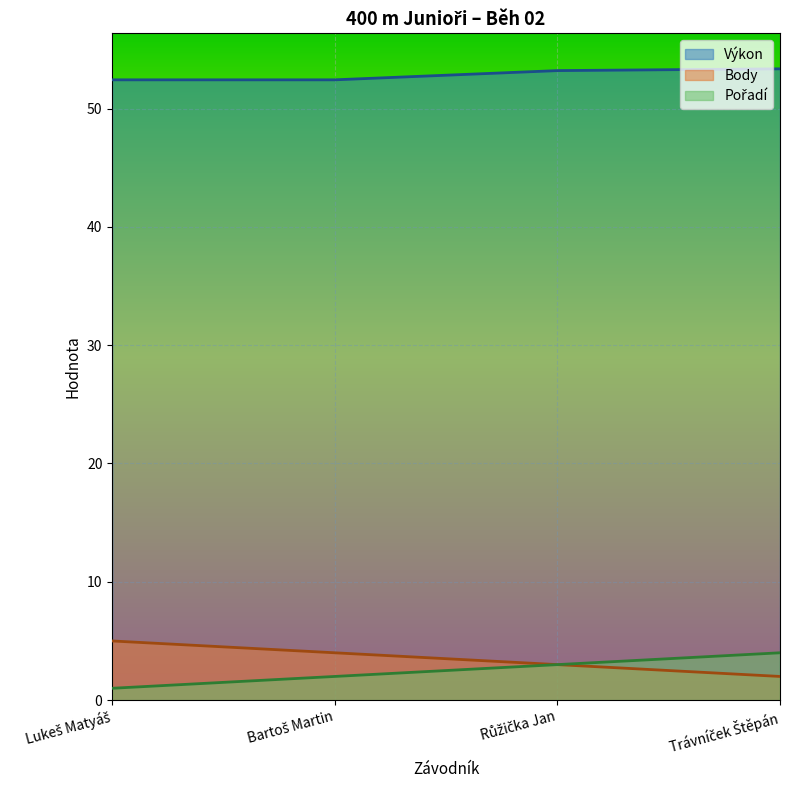

Where is Body nearest to the value 2?

Bartoš Martin